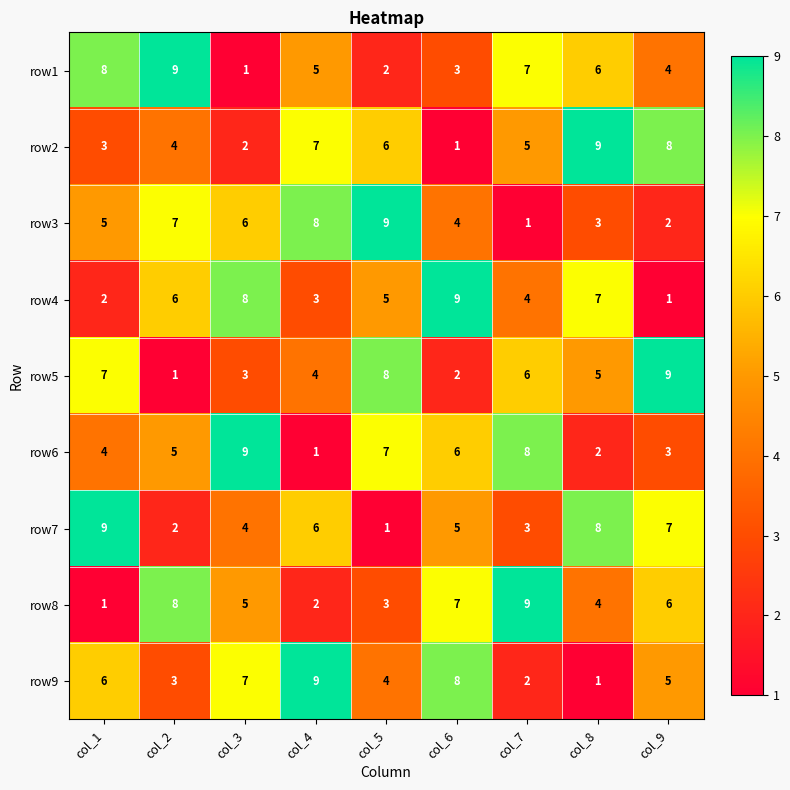

True or false: row1 has a value of 2 at col_2.

False